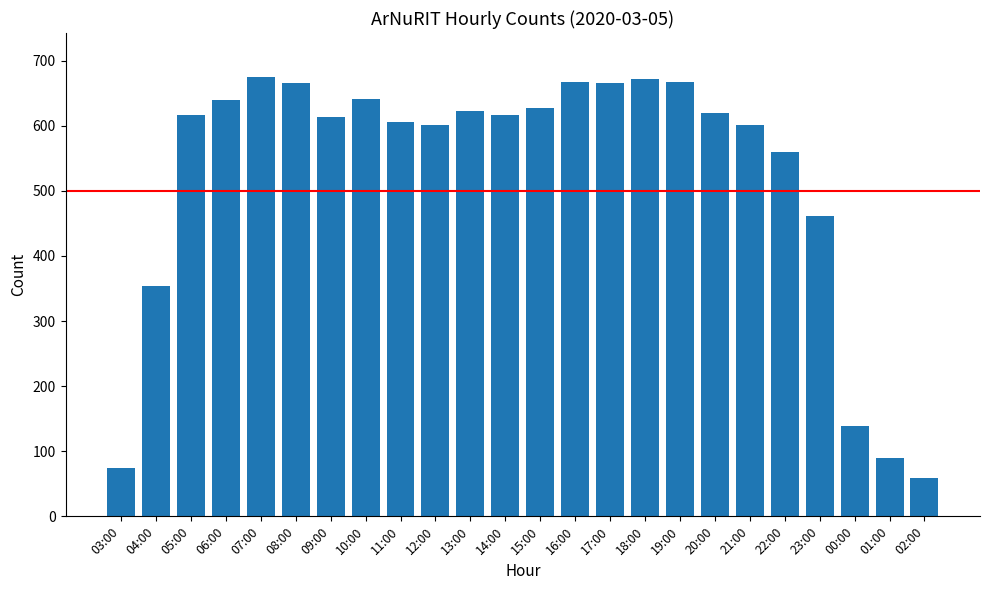

The value at 15:00 is 628. True or false?

True